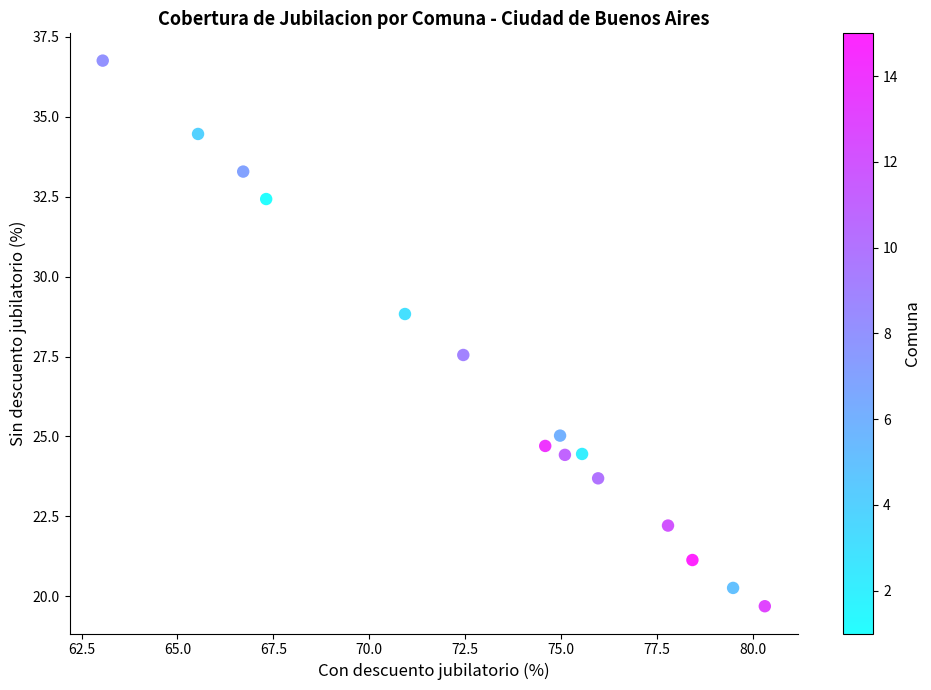

What Y value in the scatter plot is closest to 28?

27.5